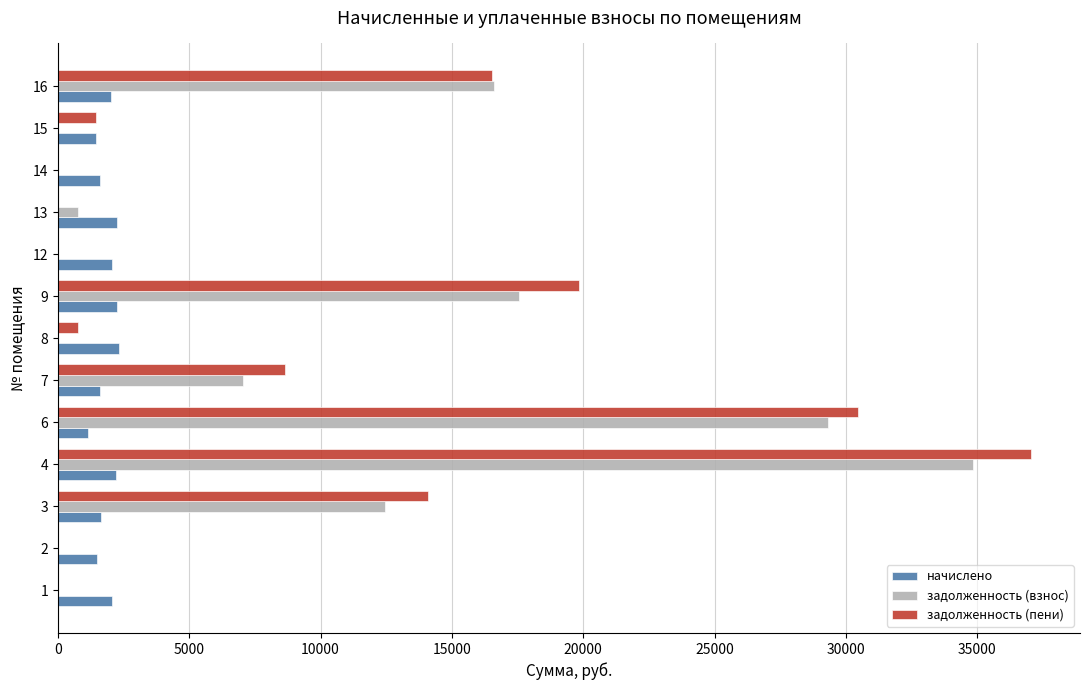

What are all the series names shown in the legend?

начислено, задолженность (взнос), задолженность (пени)